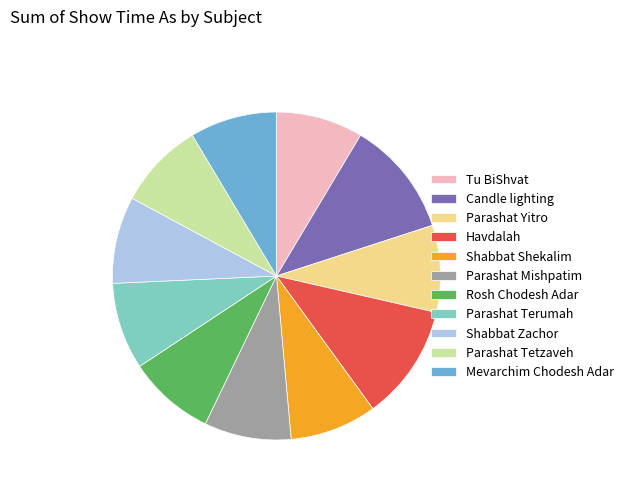

True or false: Shabbat Zachor accounts for 3% of the total.

False